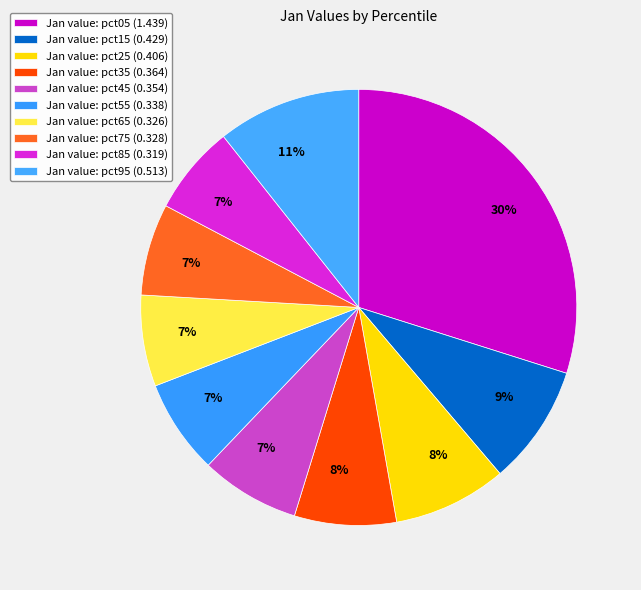

How many segments does this pie chart have?

10